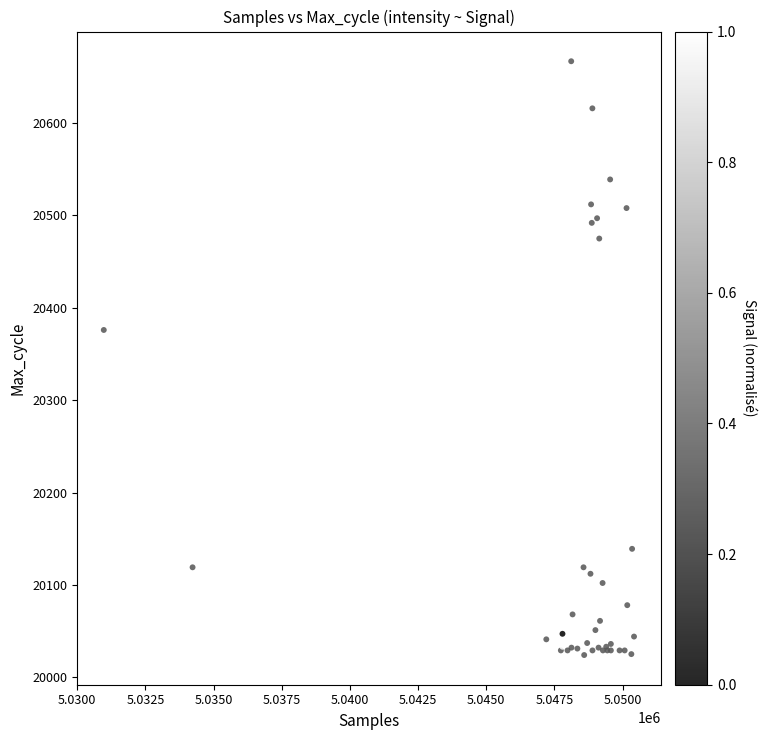

What Y value in the scatter plot is closest to 20345?

20376